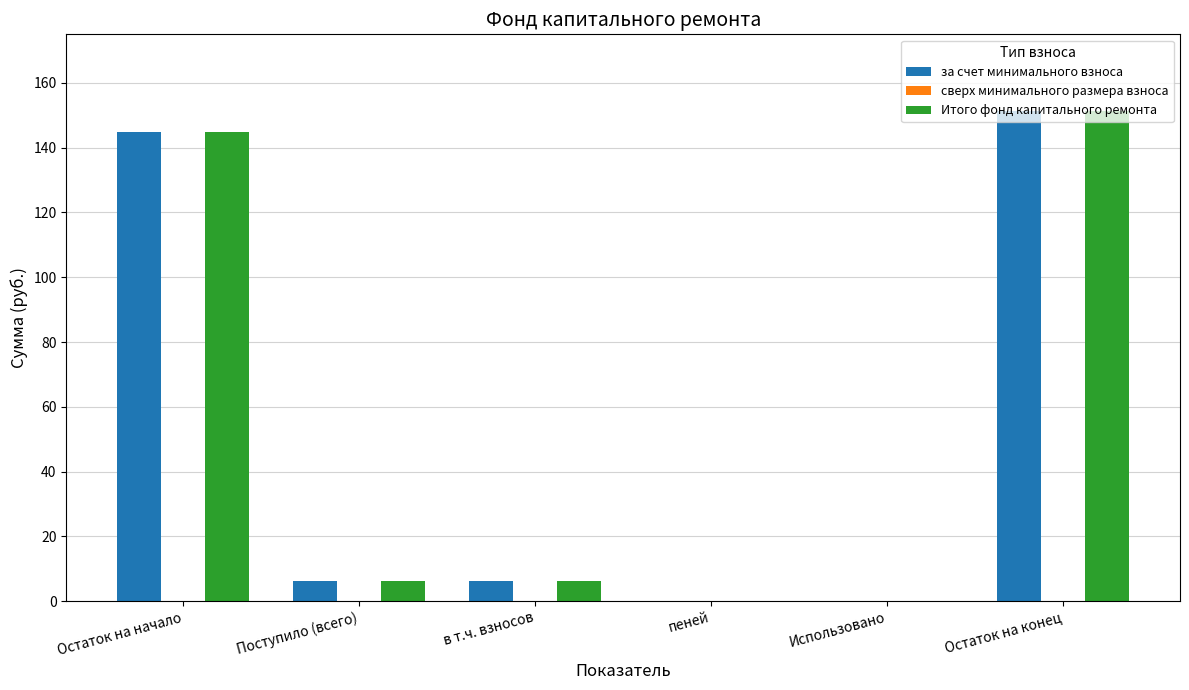

What is the sum of all Итого фонд капитального ремонта values?

308.8